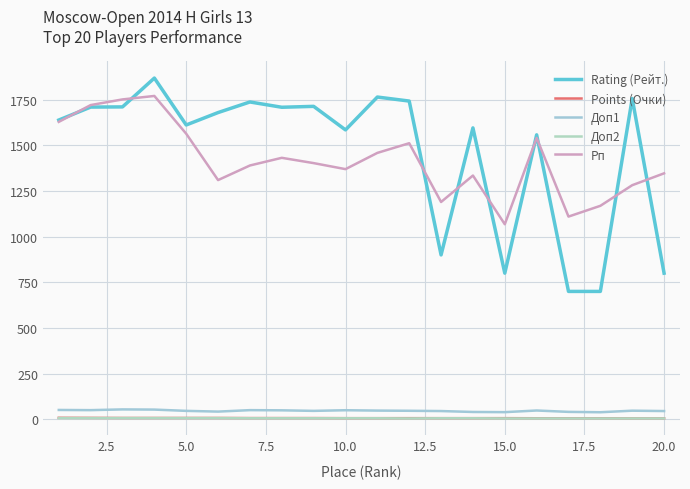

True or false: Доп2 and Rating (Рейт.) intersect in this chart.

False